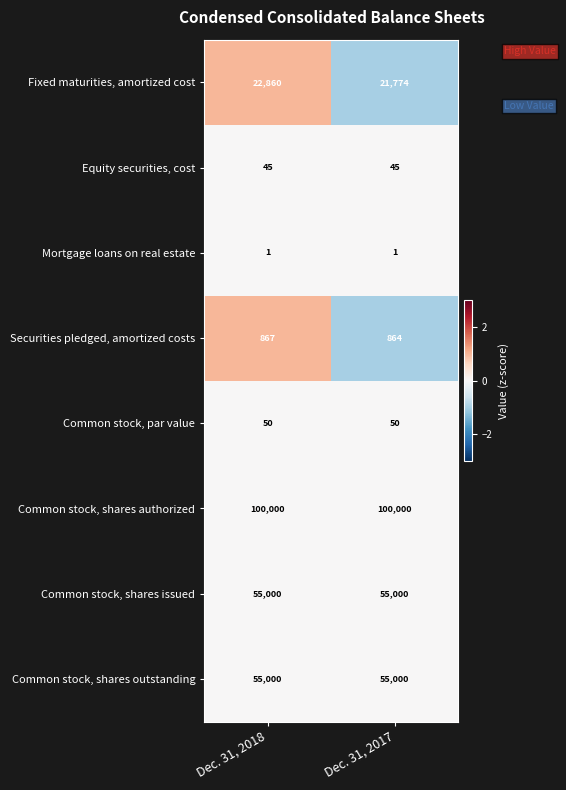

Reading left to right, transcribe all the data shown in this chart.

Fixed maturities, amortized cost: Dec. 31, 2018=22860	Dec. 31, 2017=21774
Equity securities, cost: Dec. 31, 2018=45	Dec. 31, 2017=45
Mortgage loans on real estate: Dec. 31, 2018=1	Dec. 31, 2017=1
Securities pledged, amortized costs: Dec. 31, 2018=867	Dec. 31, 2017=864
Common stock, par value: Dec. 31, 2018=50	Dec. 31, 2017=50
Common stock, shares authorized: Dec. 31, 2018=100000	Dec. 31, 2017=100000
Common stock, shares issued: Dec. 31, 2018=55000	Dec. 31, 2017=55000
Common stock, shares outstanding: Dec. 31, 2018=55000	Dec. 31, 2017=55000